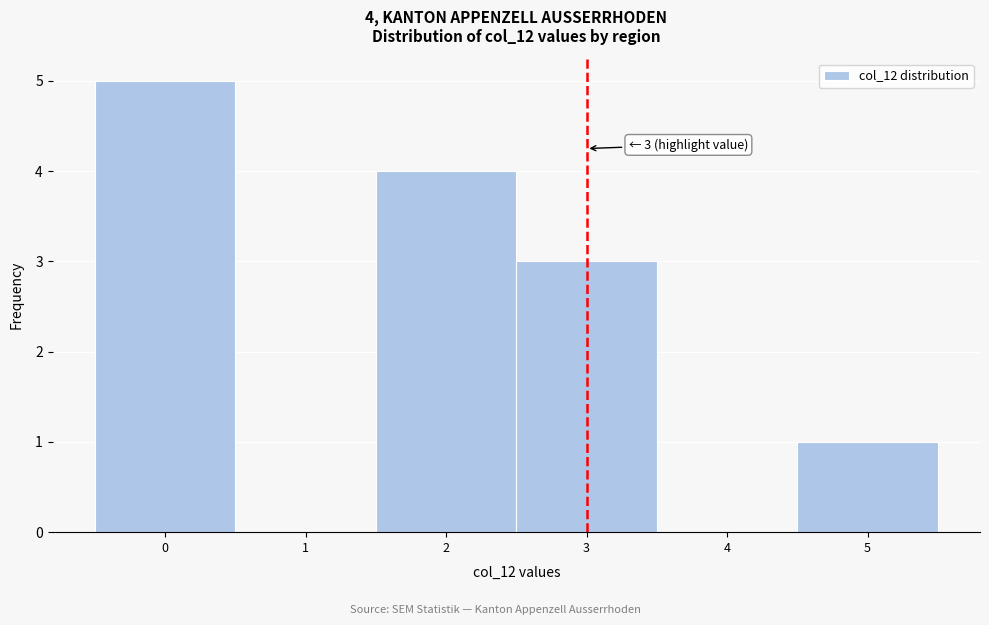

Which range on the x-axis has the tallest bar?

-0.5 to 0.5